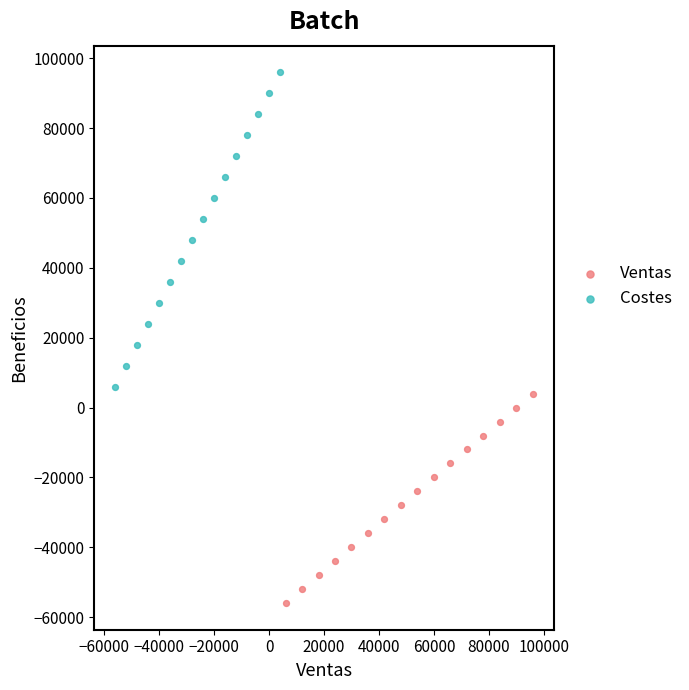

Which series reaches the maximum Y coordinate?

Costes